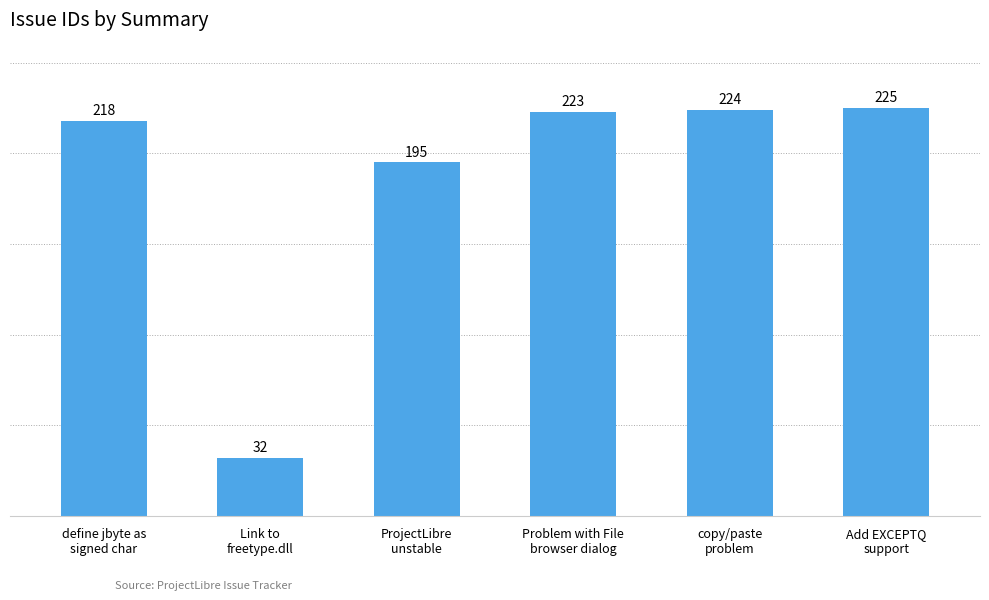

How many bars are there in total?

6